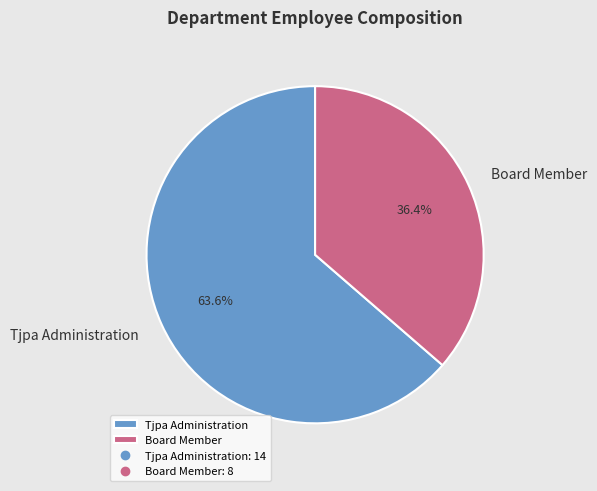

What percentage is the Board Member slice, to the nearest percent?

36%